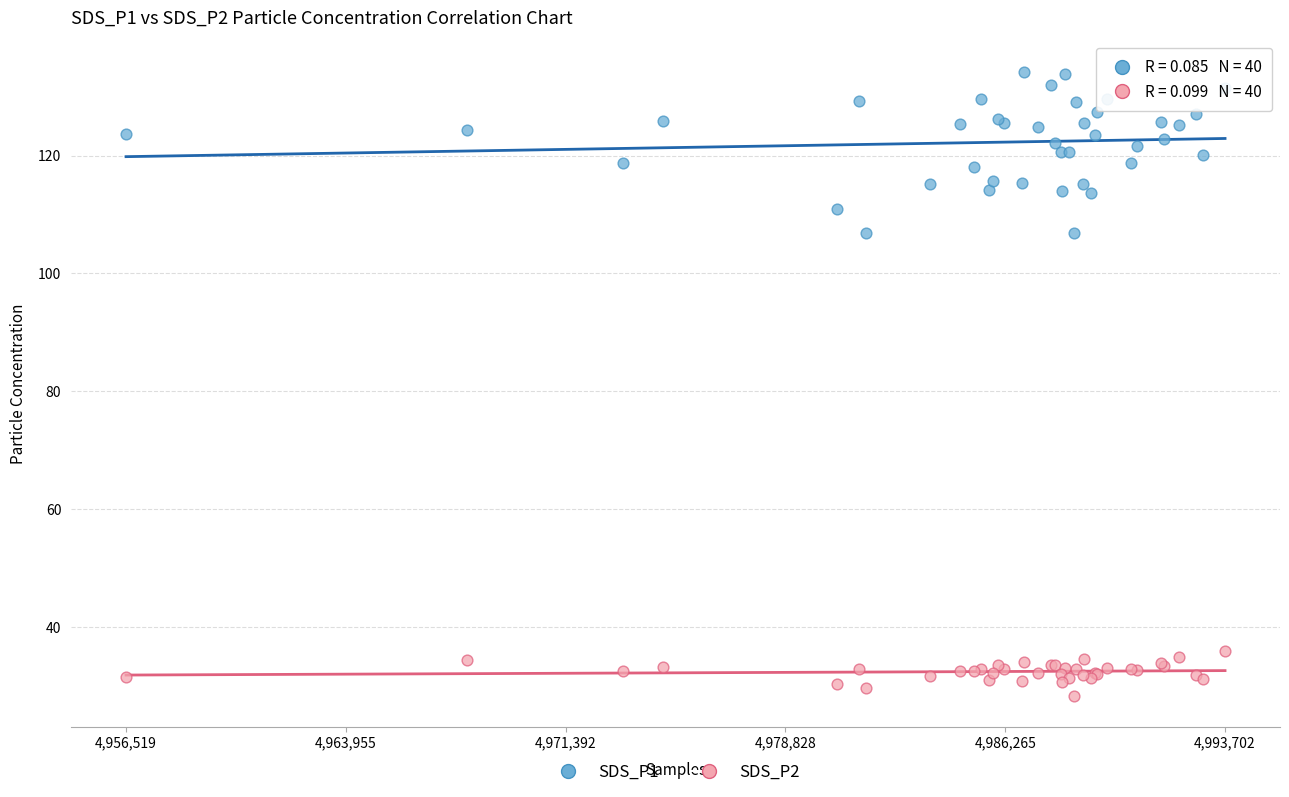

Which series has the widest spread of Y values?

SDS_P1